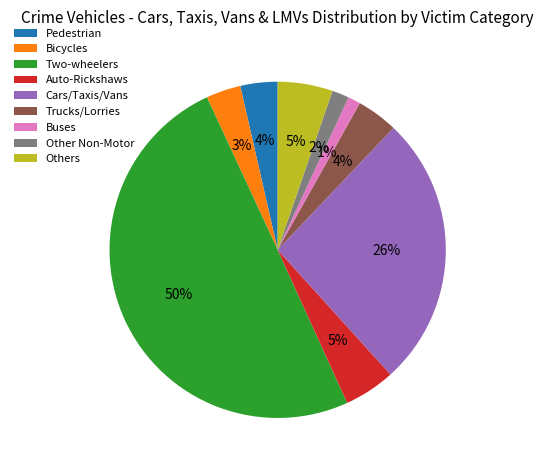

How many segments does this pie chart have?

9